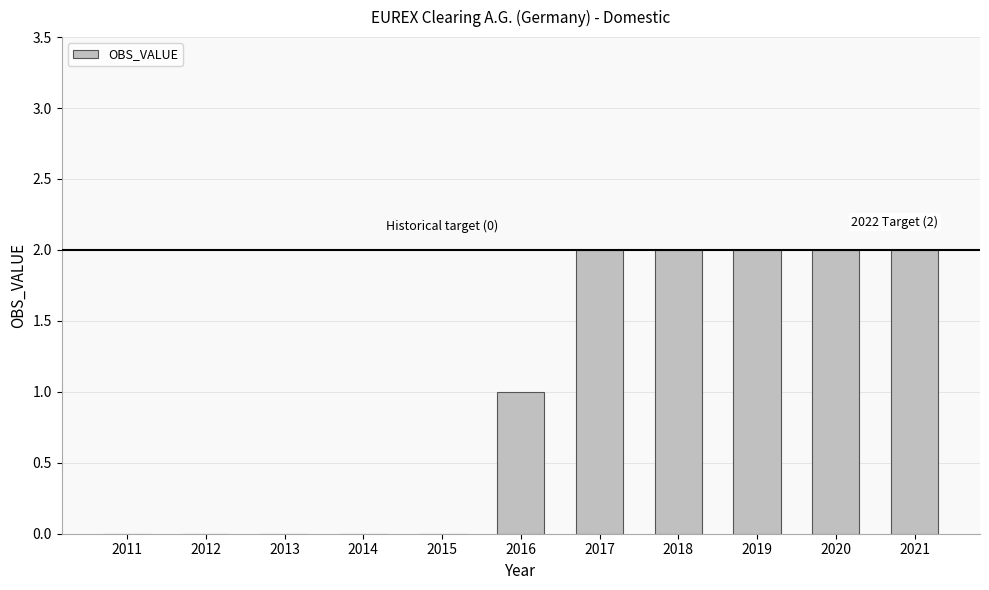

What is the change in value from 2012 to 2018?

+2